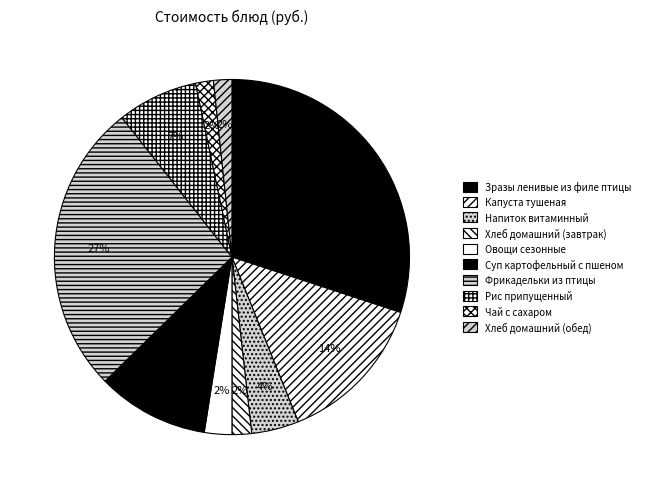

How many segments does this pie chart have?

10